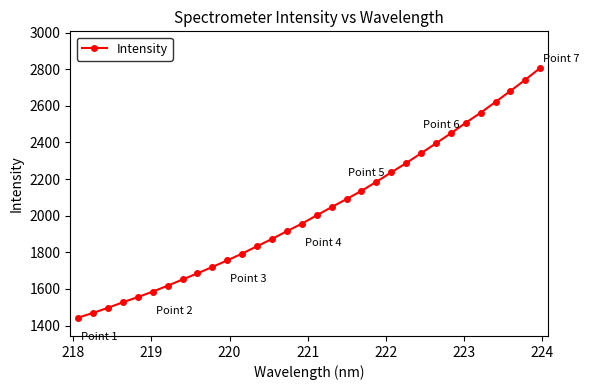

What is the smallest value displayed?

1443.1